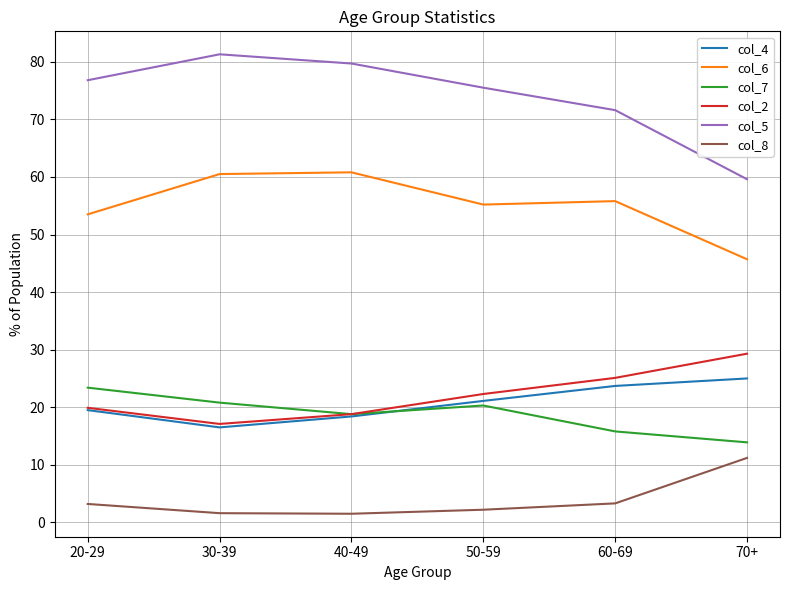

What is the difference between the highest and lowest values at 50-59?

73.3